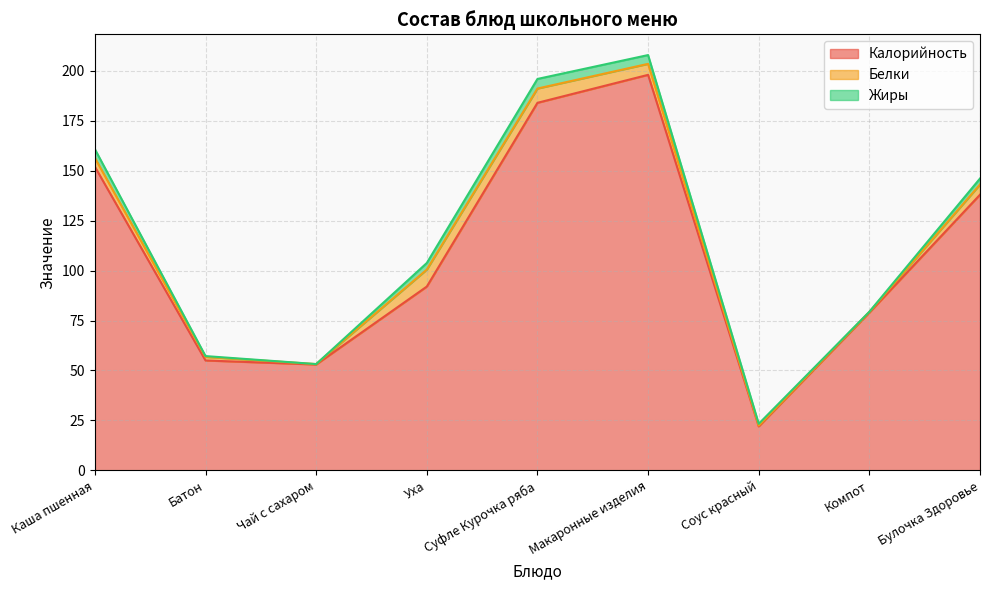

What is the label of the 3rd point from the left?

Чай с сахаром